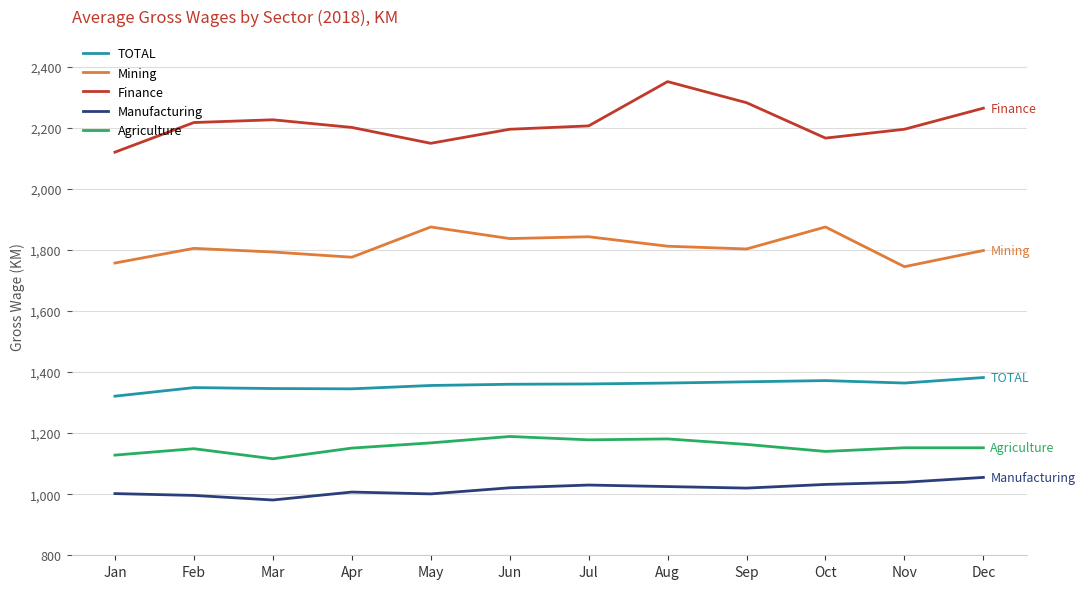

In Mining, how many points are higher than both neighbors (excluding endpoints)?

4